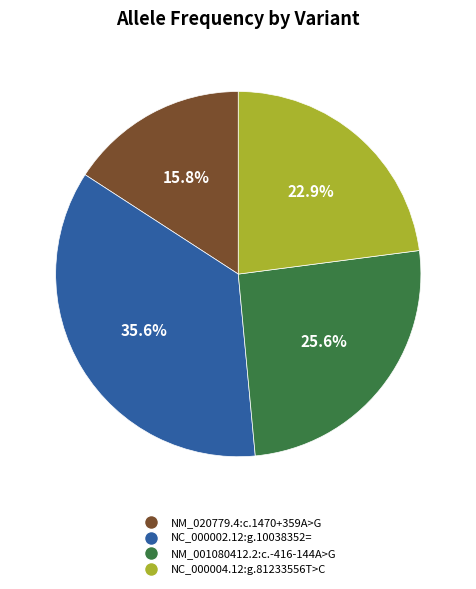

Does NM_020779.4:c.1470+359A>G account for over 50% of the chart?

No